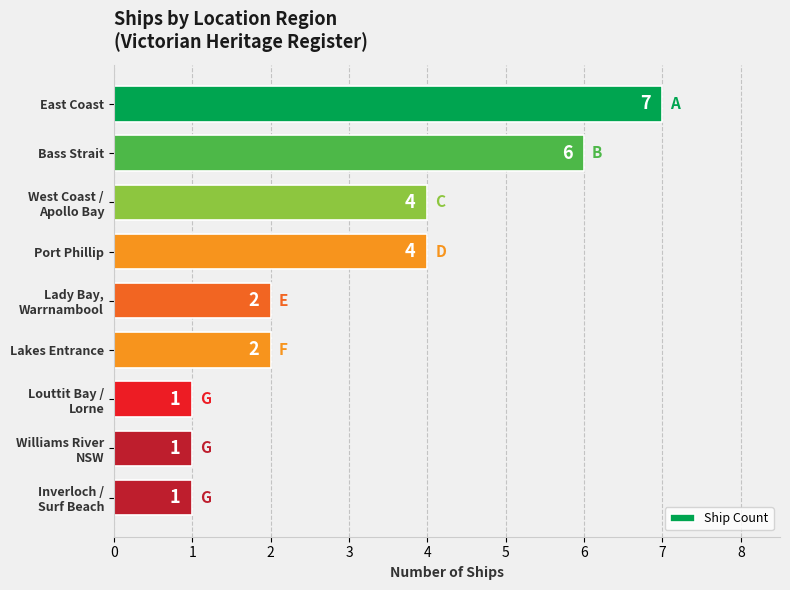

What is the value of the 7th bar from the top?

1